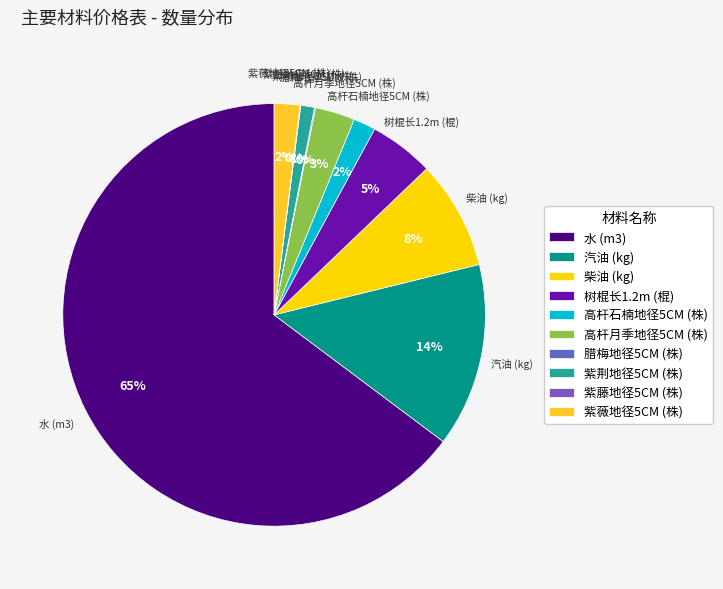

Between 水 (m3) and 紫薇地径5CM (株), which is larger?

水 (m3)